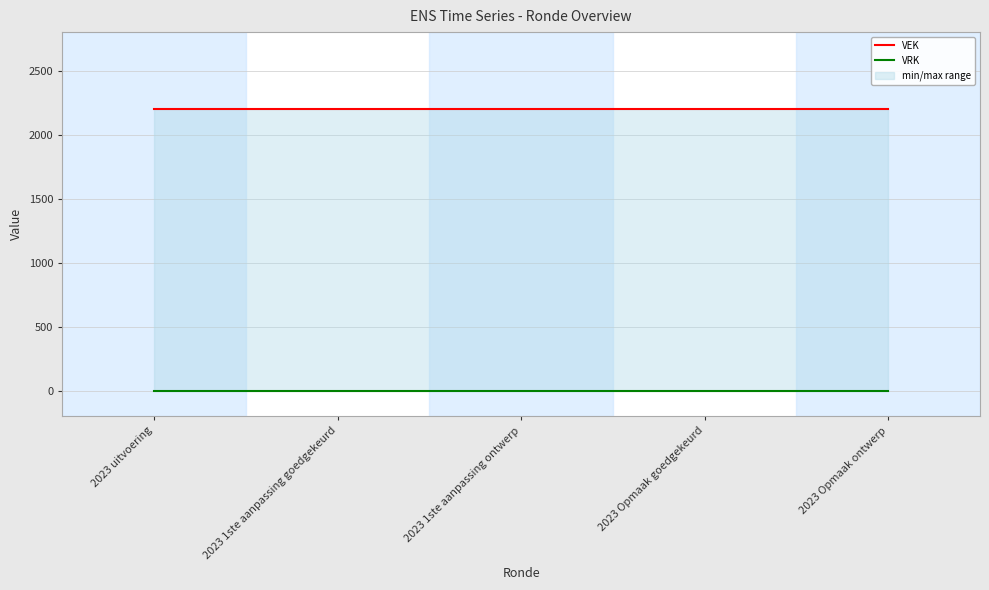

What is the label of the 3rd point from the left?

2023 1ste aanpassing ontwerp